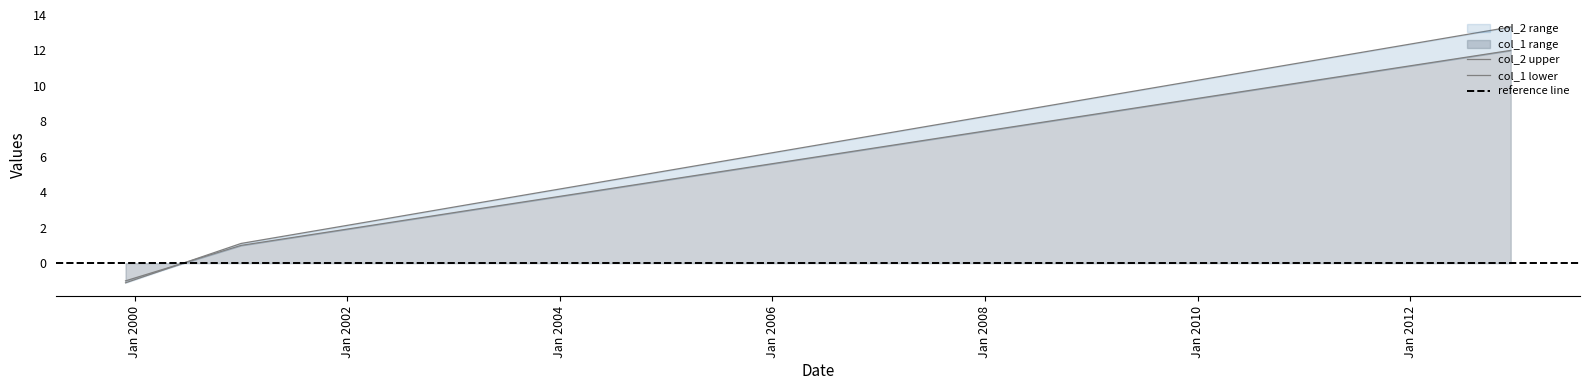

How many categories are shown in the chart?

13